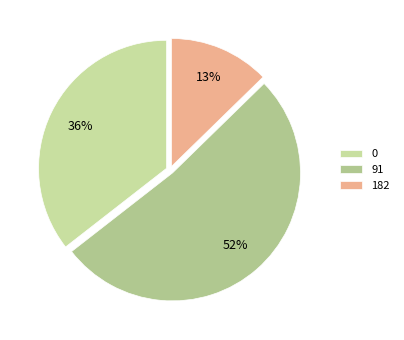

How many segments does this pie chart have?

3